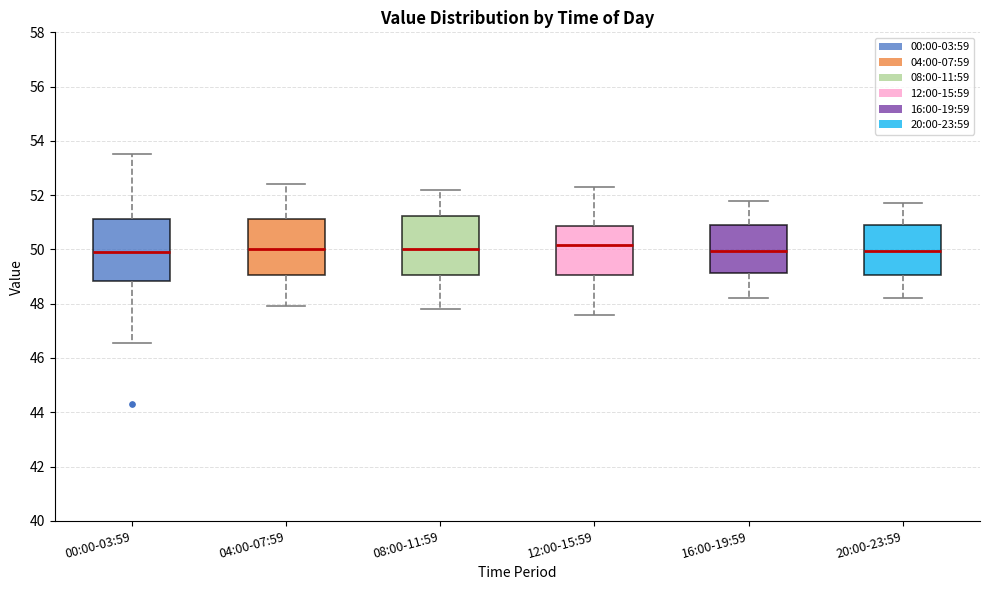

Reading left to right, read every box against the y-axis: the position of its median line, the range the box covers, and the ends of its whiskers. The values are not printed on the chart, so give them approximately, as read against the axis.

00:00-03:59: median 50.0, box 48.8 to 51.2, whiskers 46.6 to 53.6
04:00-07:59: median 50.0, box 49.0 to 51.2, whiskers 48.0 to 52.4
08:00-11:59: median 50.0, box 49.0 to 51.2, whiskers 47.8 to 52.2
12:00-15:59: median 50.2, box 49.0 to 50.8, whiskers 47.6 to 52.4
16:00-19:59: median 50.0, box 49.2 to 51.0, whiskers 48.2 to 51.8
20:00-23:59: median 50.0, box 49.0 to 51.0, whiskers 48.2 to 51.8